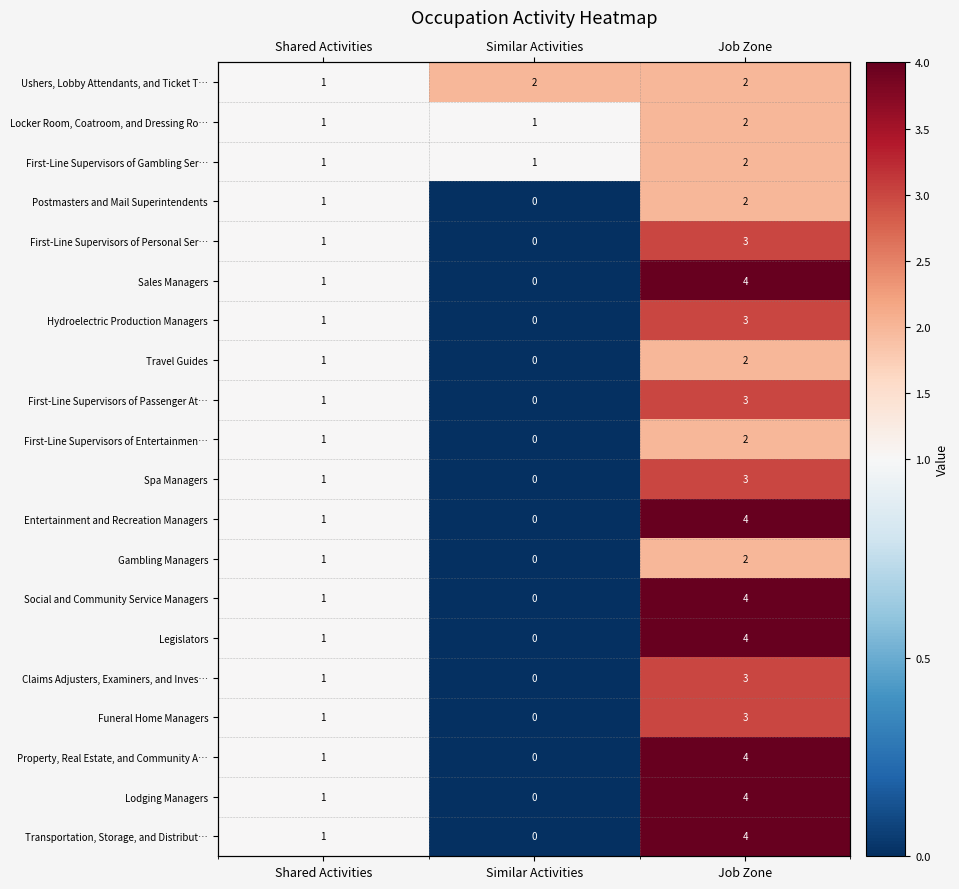

What is the difference between the First-Line Supervisors of Gambling Ser… values at Job Zone and Shared Activities?

1